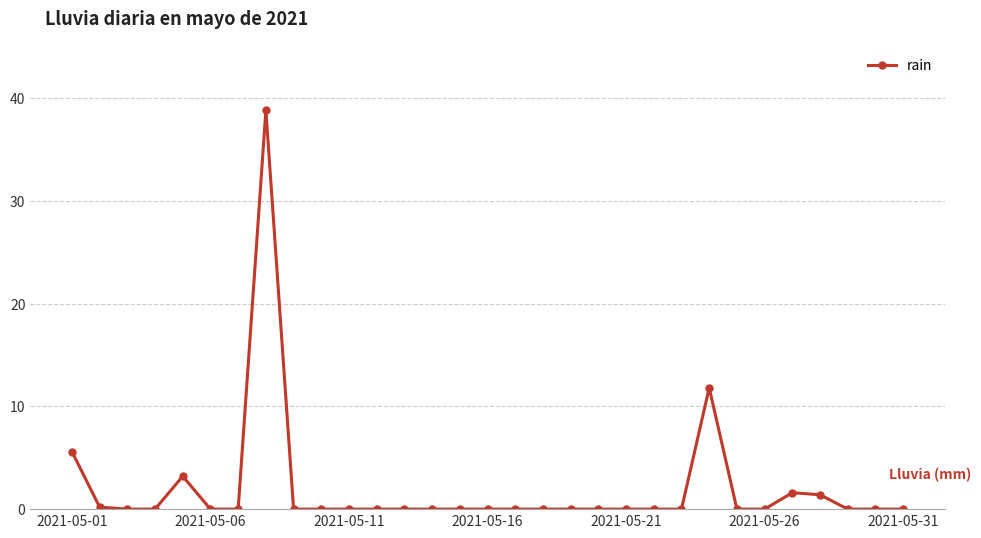

What is the difference between the maximum and minimum values?

38.8